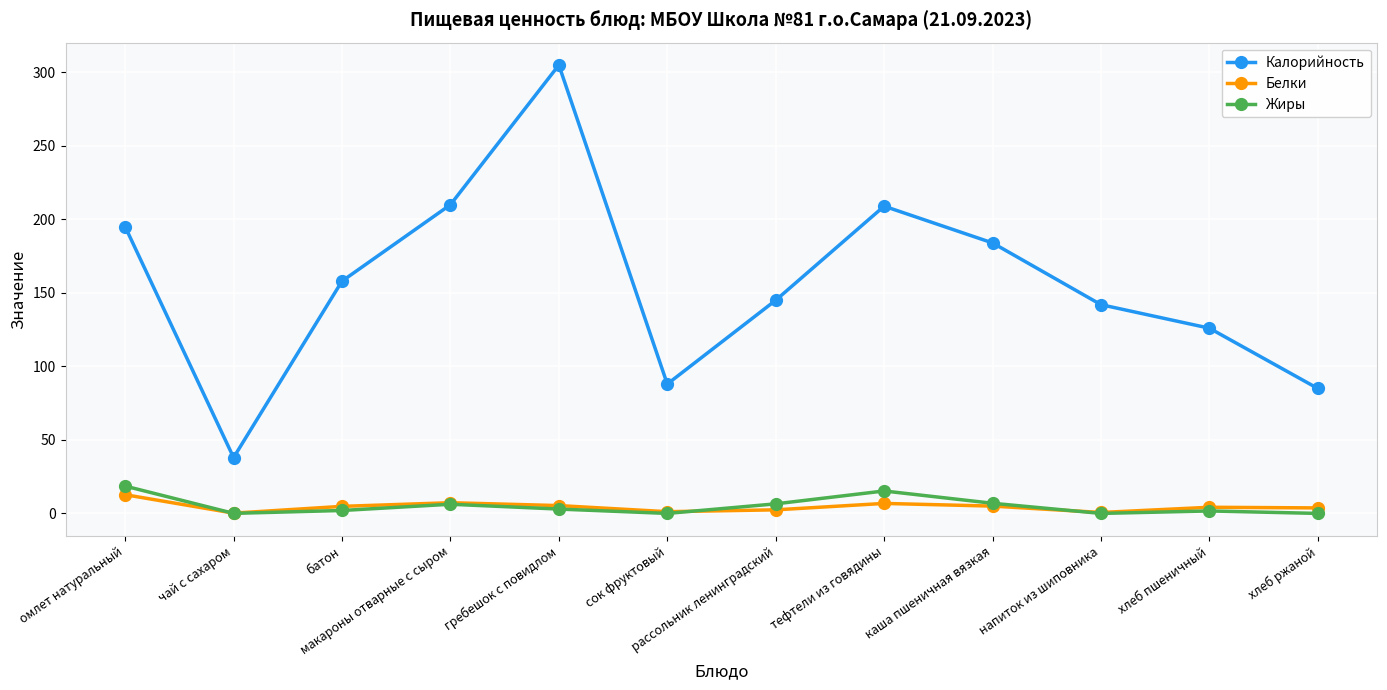

Which series has the largest total across all categories?

Калорийность